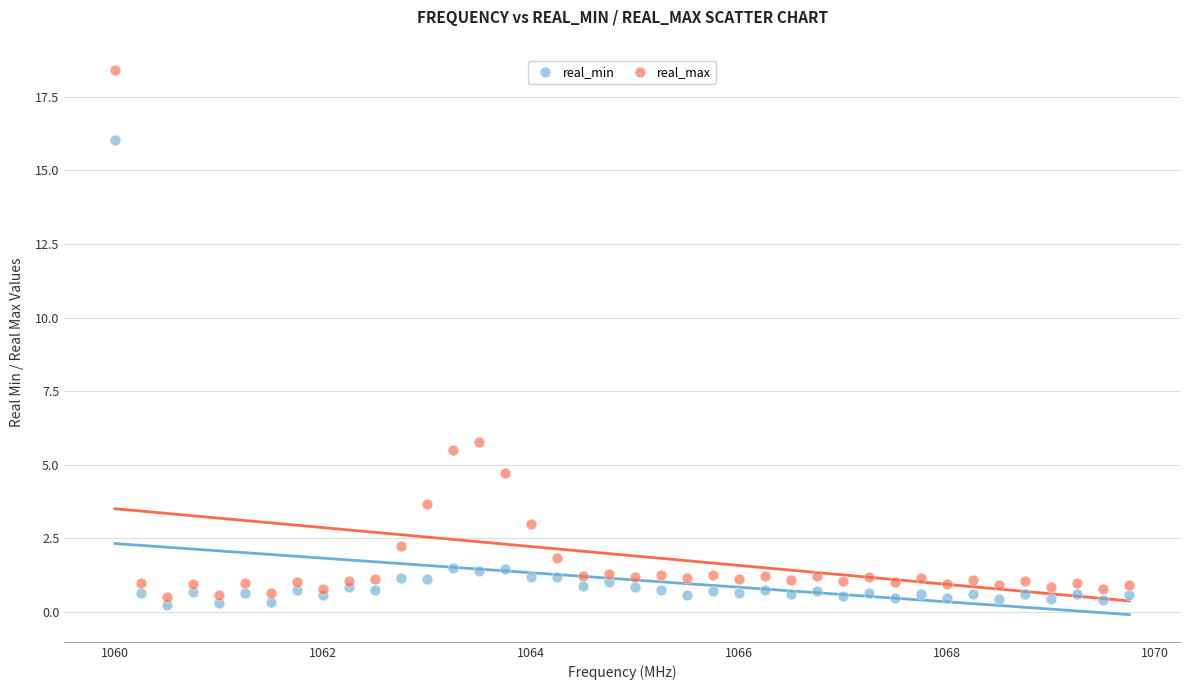

What are all the series names shown in the legend?

real_min, real_max